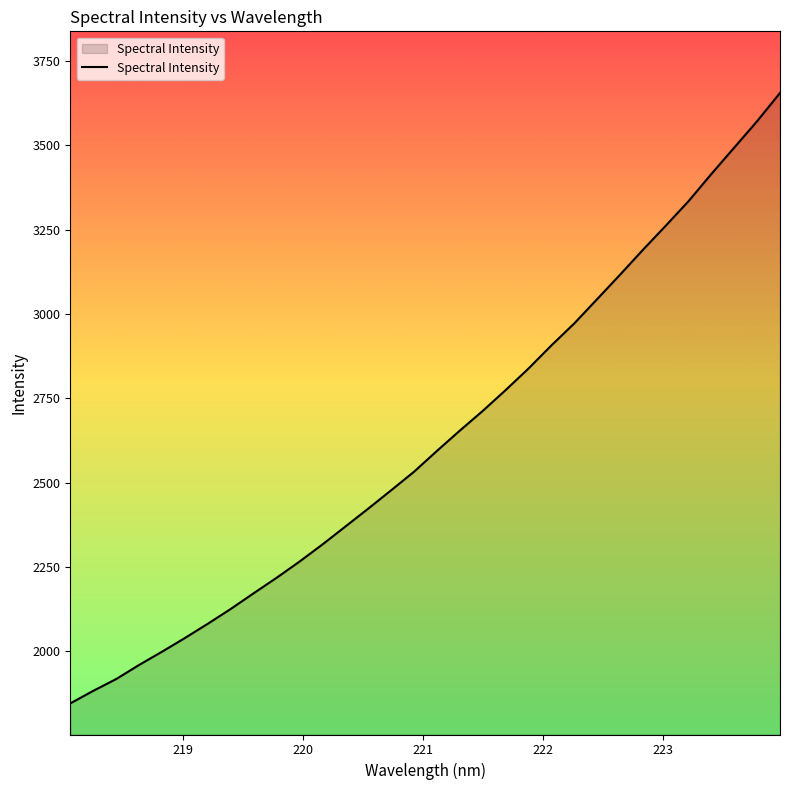

What is the difference between the maximum and minimum values?

1811.0